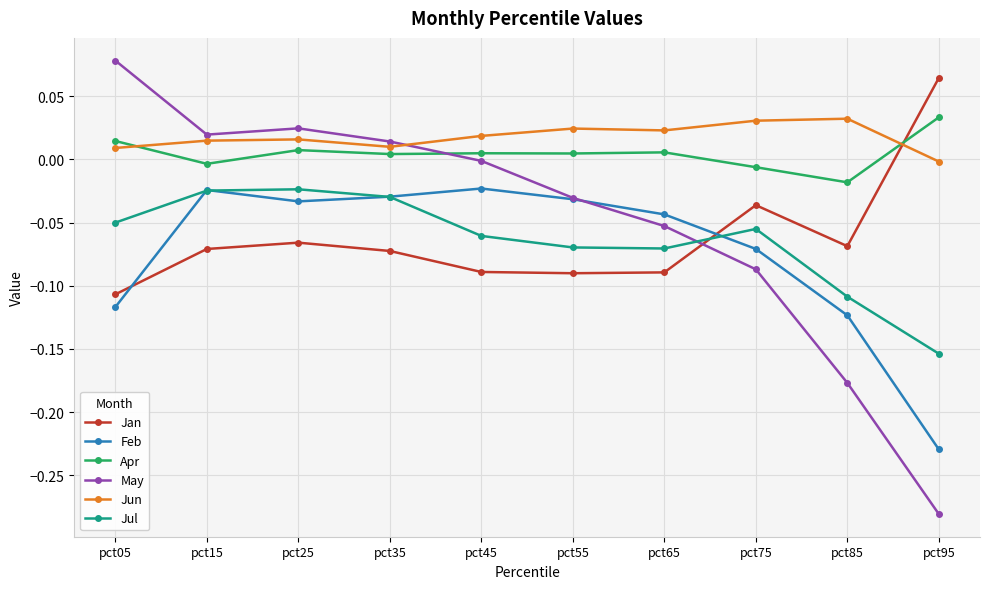

Between pct15 and pct65, which series saw the biggest shift?

May